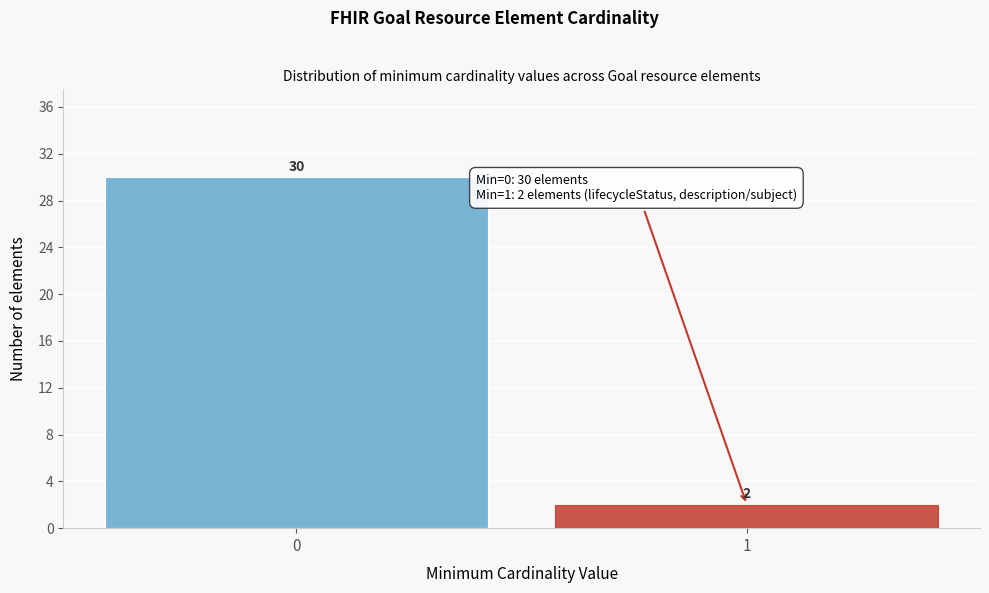

Reading left to right, extract all data points from this chart.

0=30	1=2